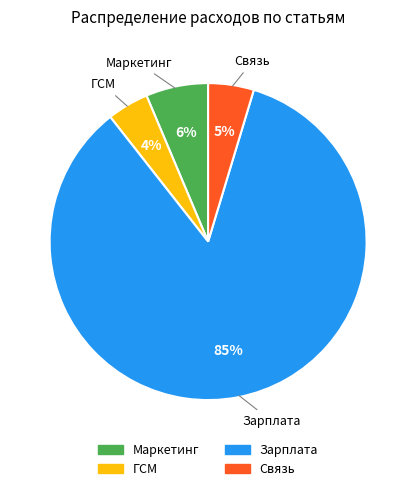

Is there a majority slice in this chart?

Yes